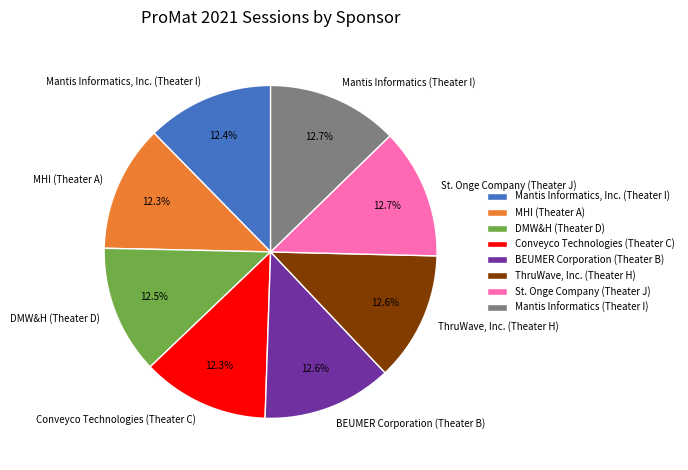

What is the ratio of the value at St. Onge Company (Theater J) to the value at Conveyco Technologies (Theater C)?

1.0